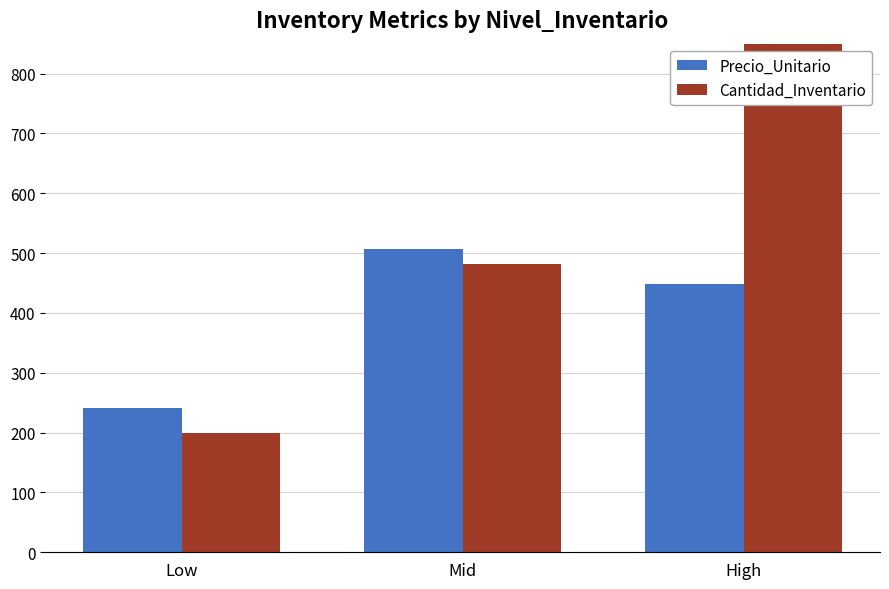

Is it true that Cantidad_Inventario equals 319.4 at Low?

False